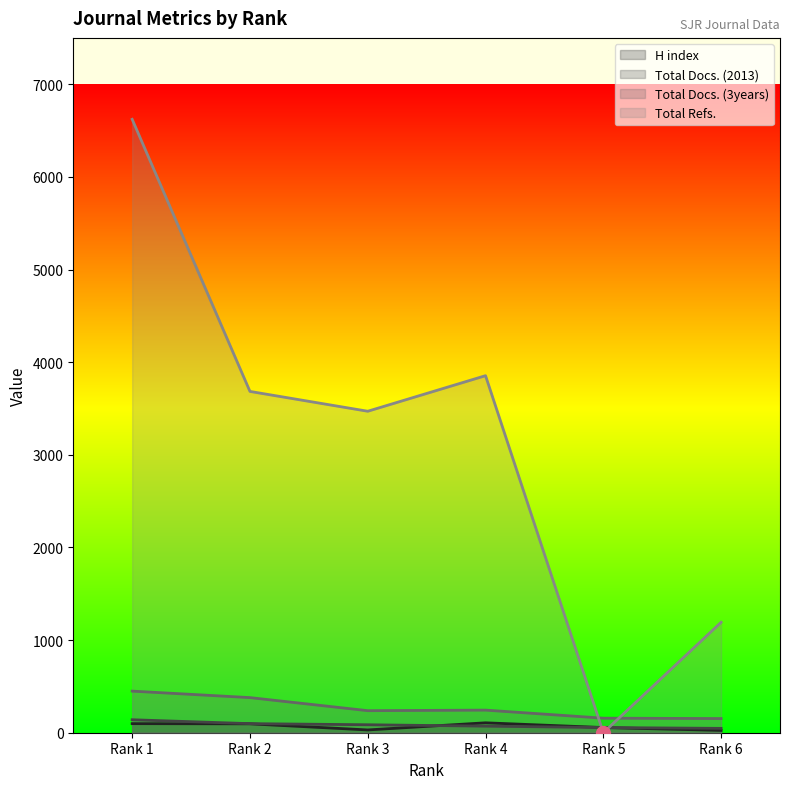

Is the value of Total Refs. at Rank 6 greater than the value of Total Docs. (2013) at Rank 6?

Yes